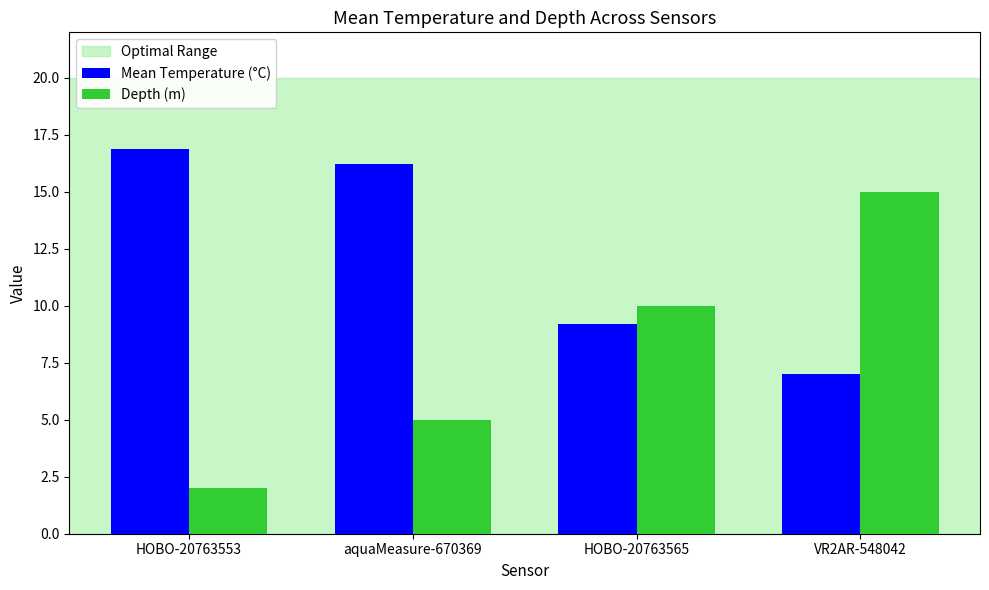

At which label is Mean Temperature (°C) closest to 11?

HOBO-20763565